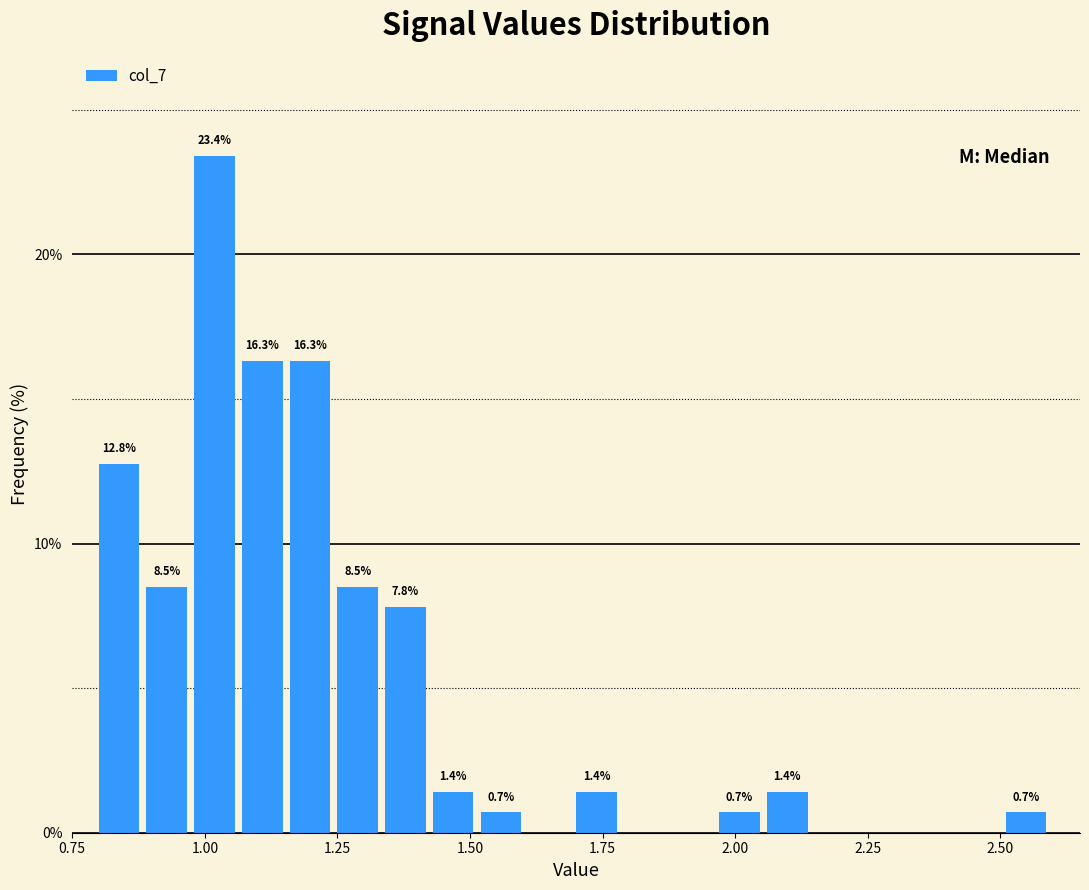

Read against the x-axis, roughly where is the centre of the tallest bar?

1.00